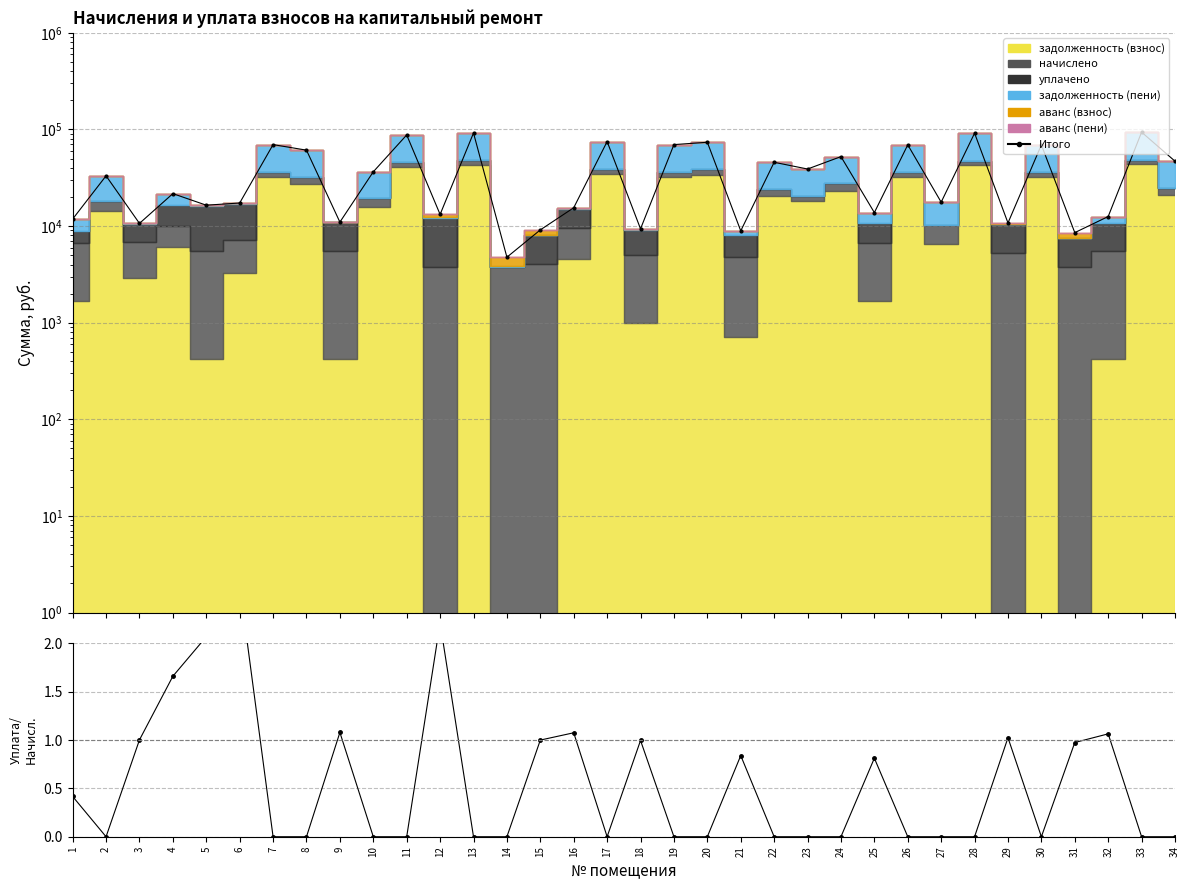

What is the average value of the уплачено/начислено series?

0.6